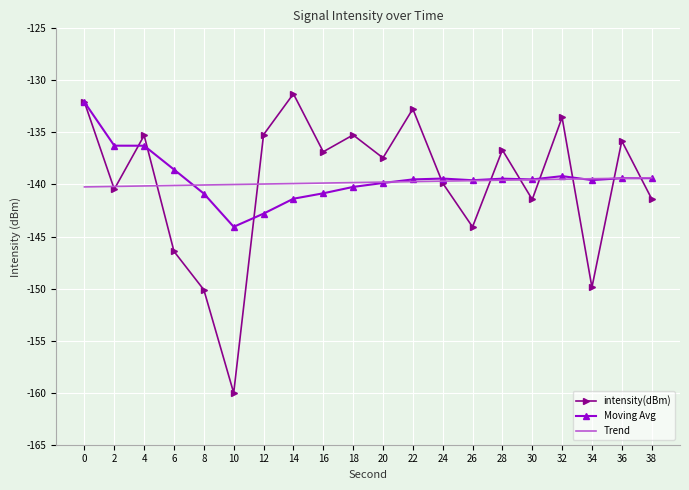

Count the number of categories in the chart.

20